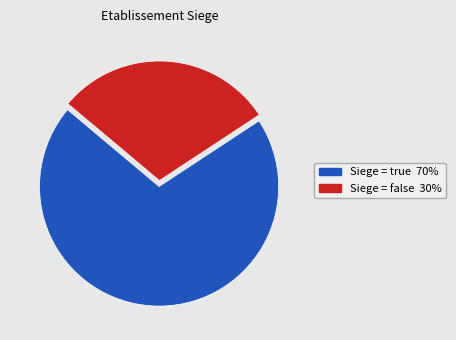

Is there a majority slice in this chart?

Yes